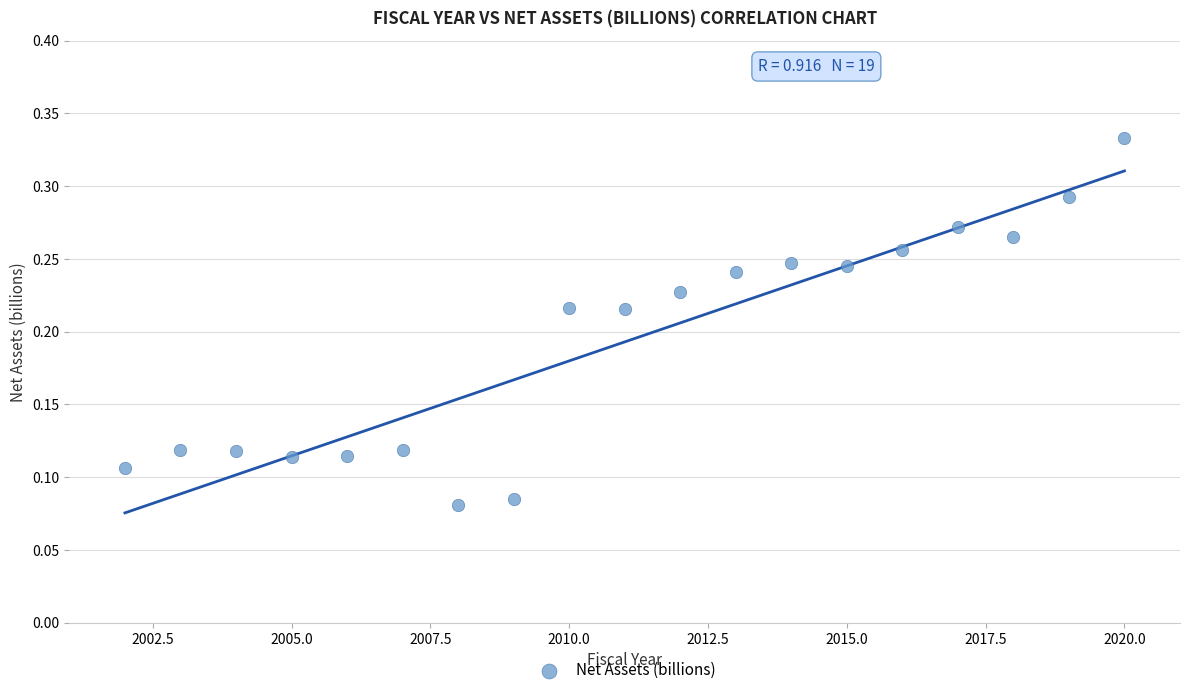

What is the range of X values (max minus min)?

18.0